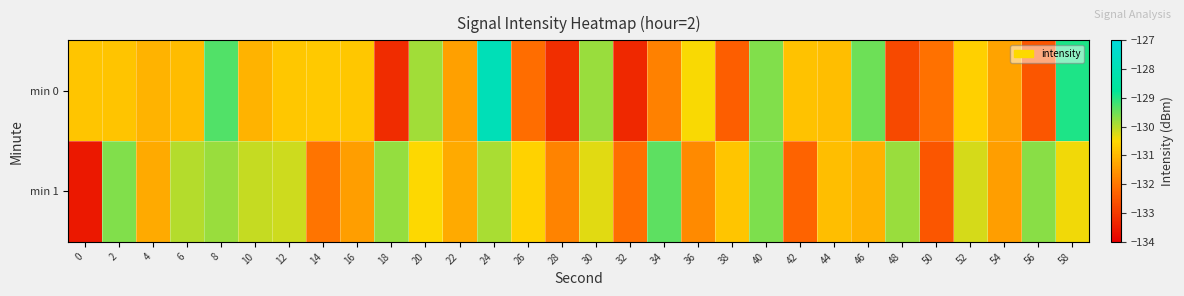

Reading right to left, extract all data points from this chart.

min 0: 58=-128.9	56=-132.5	54=-131.3	52=-130.6	50=-132.1	48=-132.7	46=-129.5	44=-130.9	42=-130.8	40=-129.6	38=-132.4	36=-130.5	34=-131.8	32=-133.3	30=-129.8	28=-133.2	26=-132.1	24=-127.9	22=-131.4	20=-129.9	18=-133.2	16=-130.8	14=-130.7	12=-130.7	10=-131.1	8=-129.3	6=-130.9	4=-131.1	2=-130.8	0=-130.8
min 1: 58=-130.4	56=-129.7	54=-131.4	52=-130.2	50=-132.5	48=-129.8	46=-131.1	44=-130.9	42=-132.3	40=-129.6	38=-130.8	36=-131.7	34=-129.4	32=-132.1	30=-130.3	28=-131.8	26=-130.6	24=-129.9	22=-131.2	20=-130.5	18=-129.8	16=-131.4	14=-132.0	12=-130.2	10=-130.1	8=-129.8	6=-130.0	4=-131.2	2=-129.6	0=-133.6